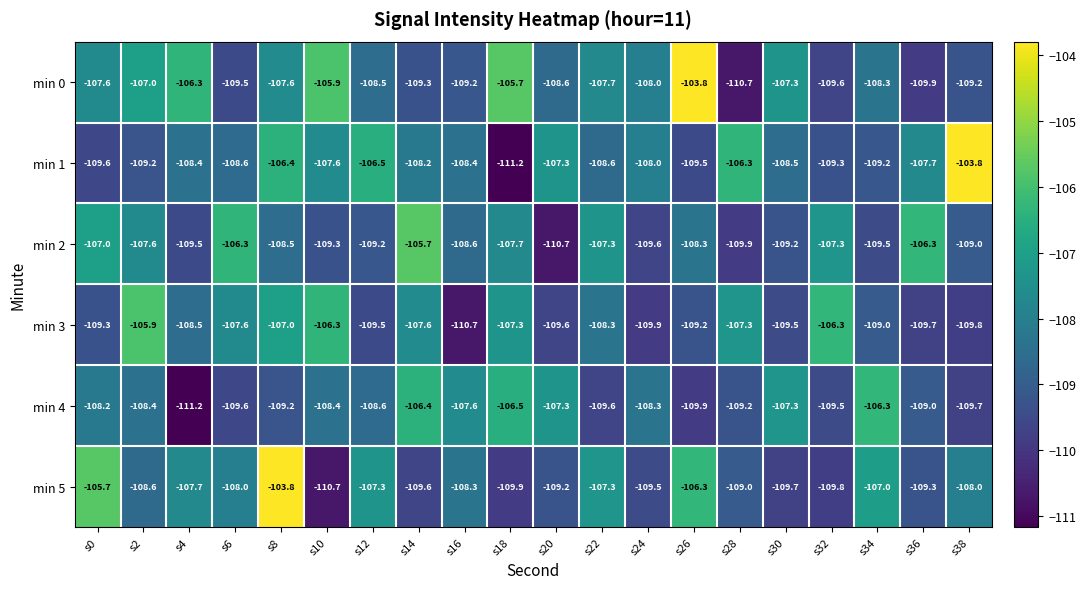

What is the minimum value shown in the chart?

-111.2